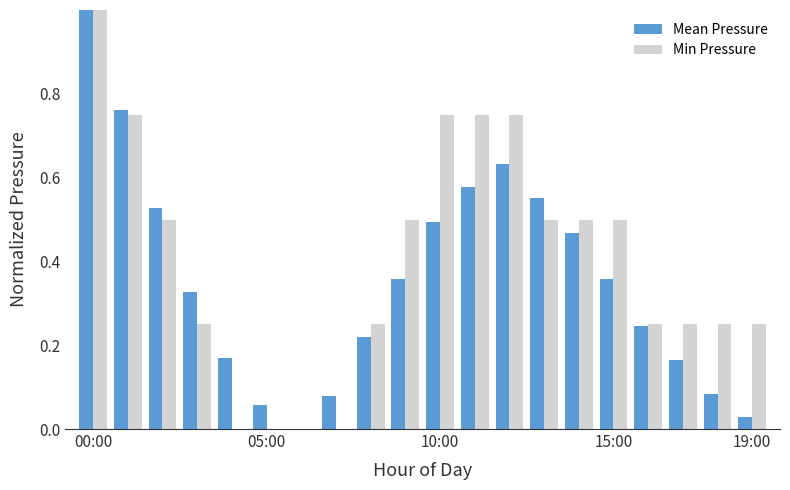

What is the maximum value shown in the chart?

1.0